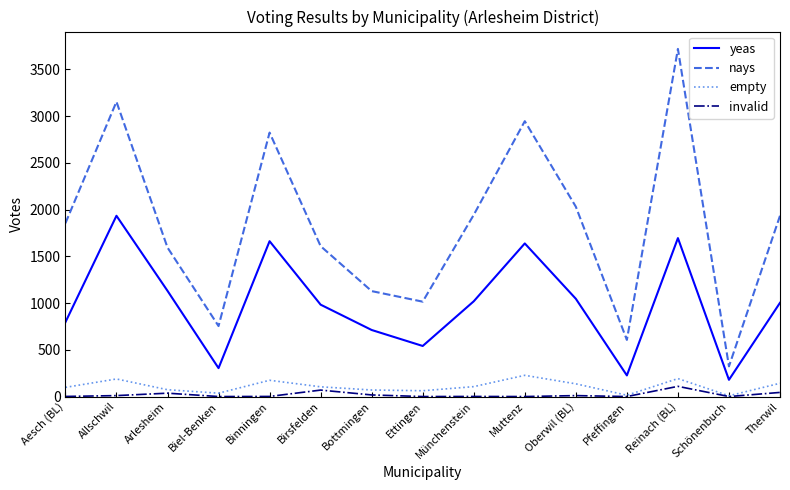

True or false: nays and invalid cross at least once.

False